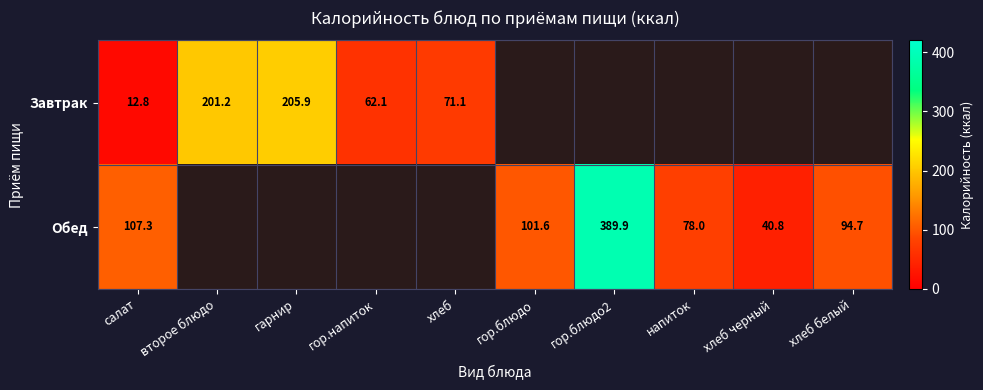

The value of Обед at гор.блюдо2 is 564.3. True or false?

False